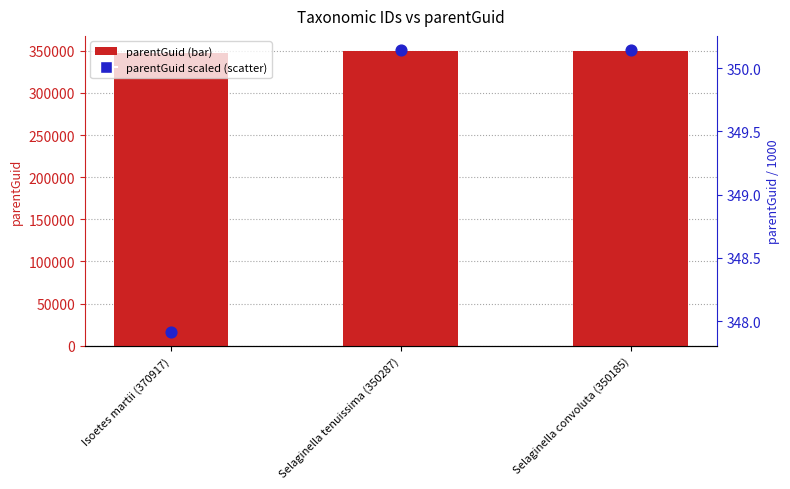

At which category is the sum across all series the highest?

Selaginella tenuissima (350287)